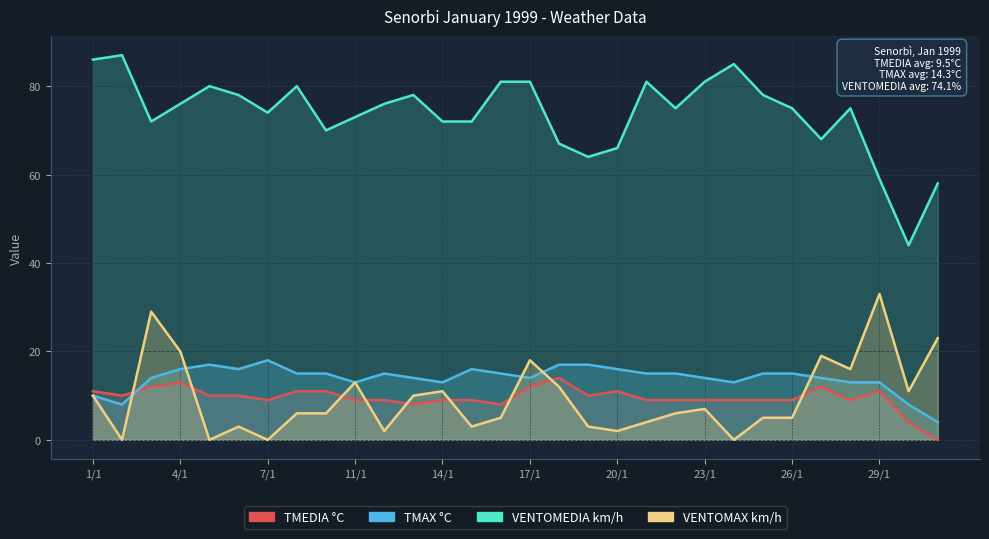

Which series ends up on top after the final intersection of VENTOMAX km/h and TMAX °C?

VENTOMAX km/h